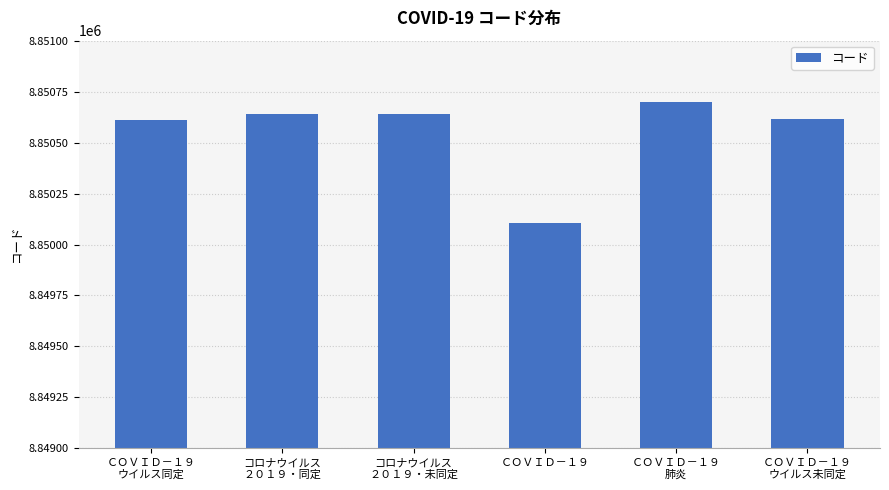

True or false: the data shows 2445643 at ＣＯＶＩＤ－１９
肺炎.

False